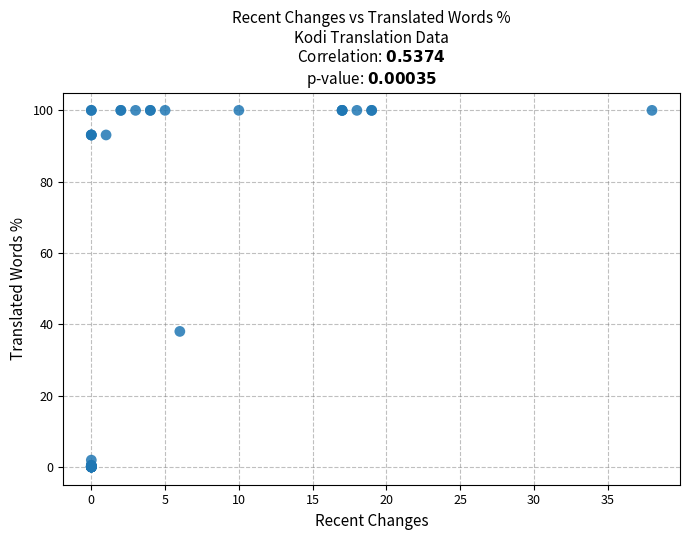

What Y value in the scatter plot is closest to 50?

38.0